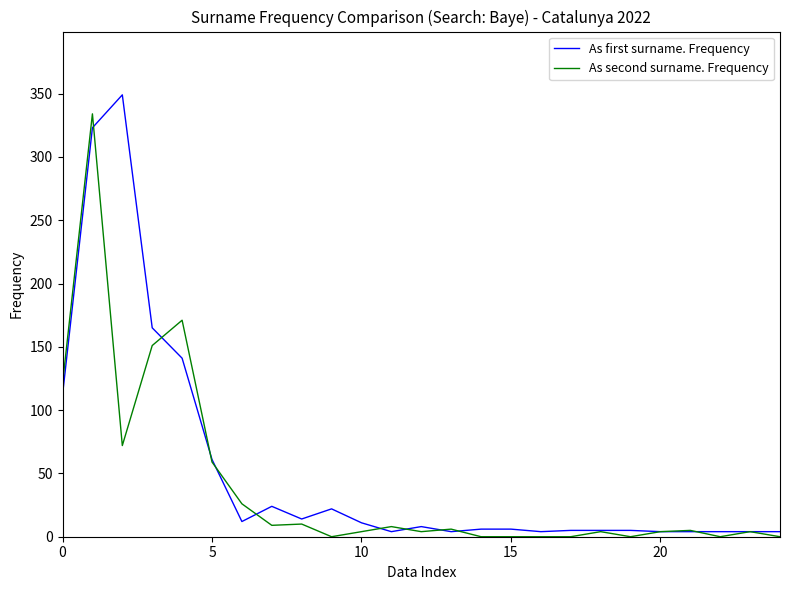

What is the highest value of the As first surname. Frequency series?

349